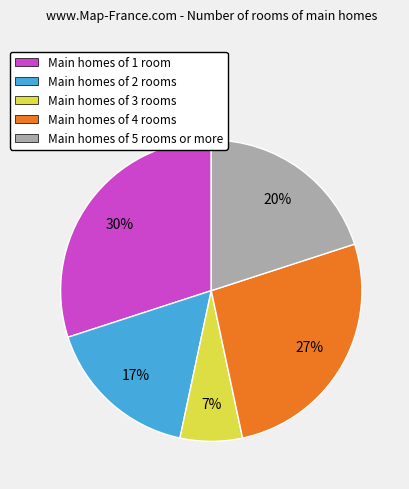

Count the number of slices in the pie.

5